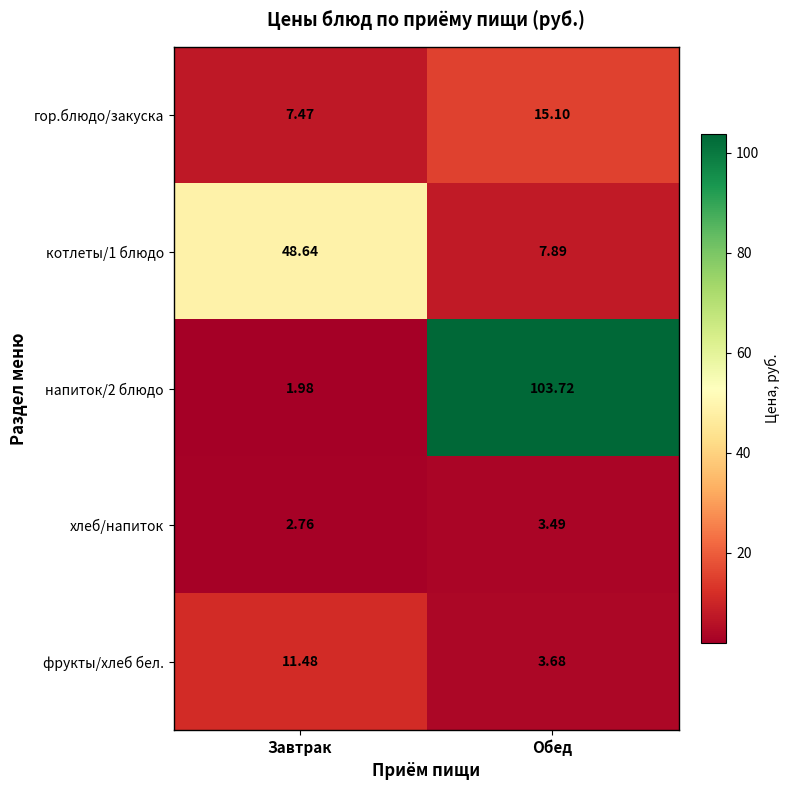

How many values in the фрукты/хлеб бел. series are below 11?

1